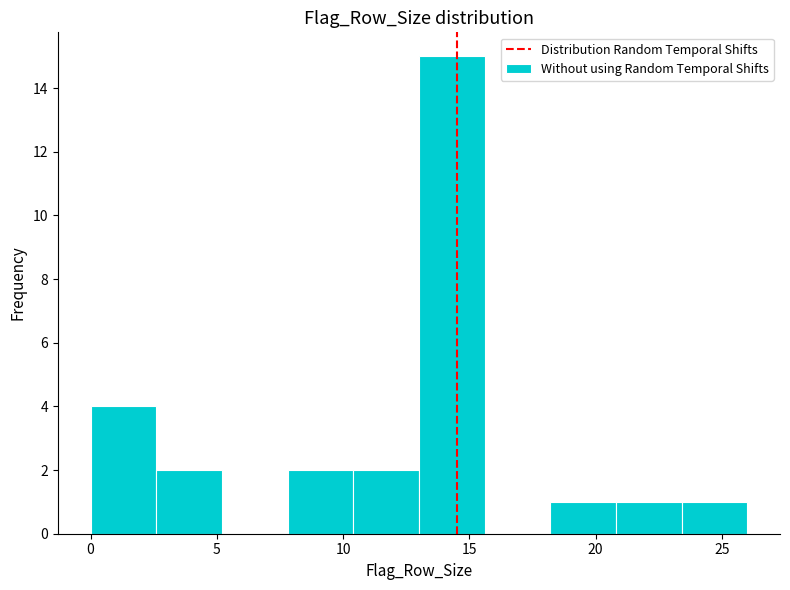

What is the height of the bar covering 2.6 to 5.2 on the x-axis? Neither the bar edges nor the heights are printed on the chart, so give them approximately, as read against the axes.

2